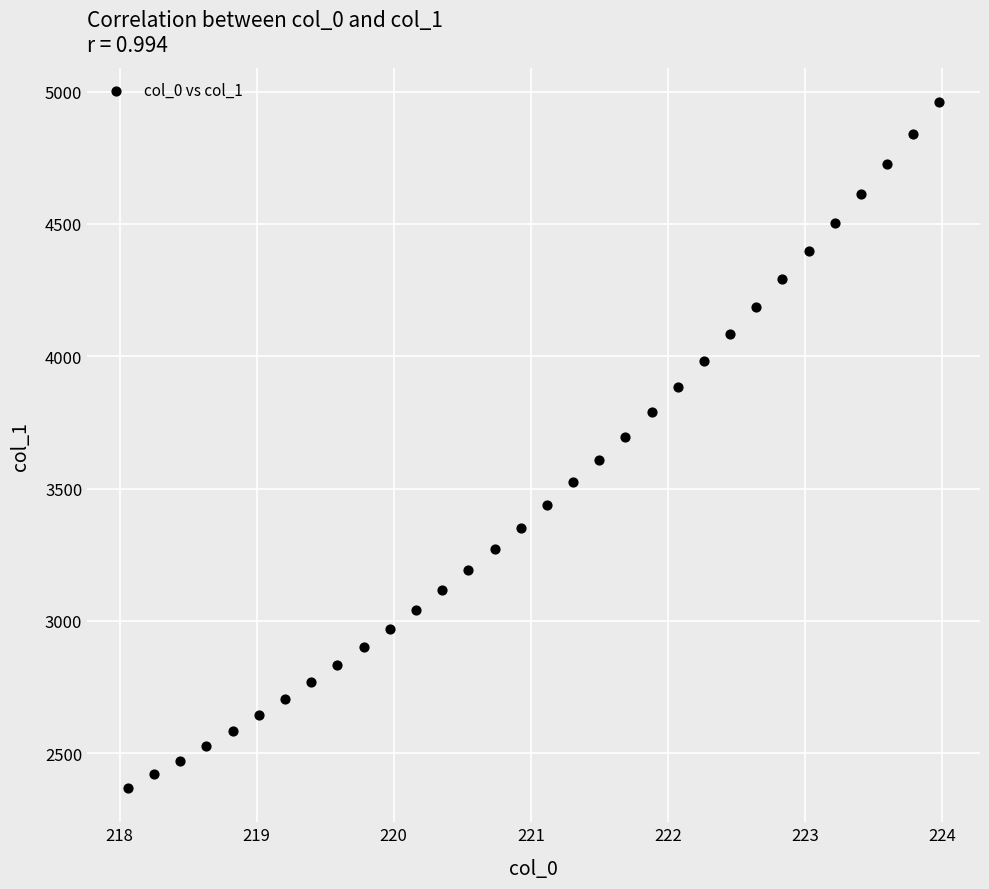

What is the range of Y values (max minus min)?

2591.2